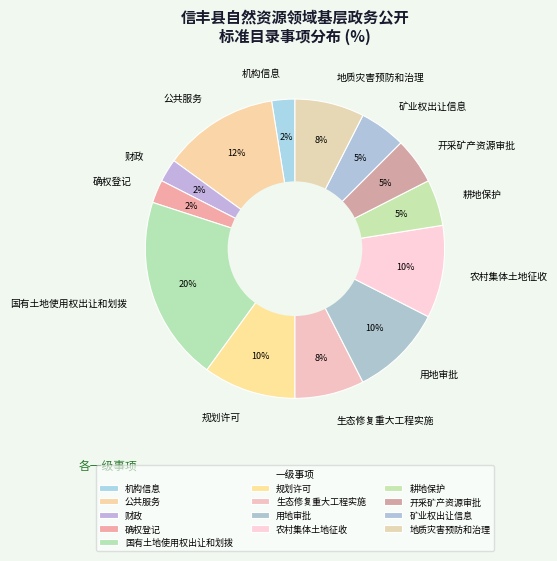

To the nearest percent, what percentage of the pie is 耕地保护?

5%